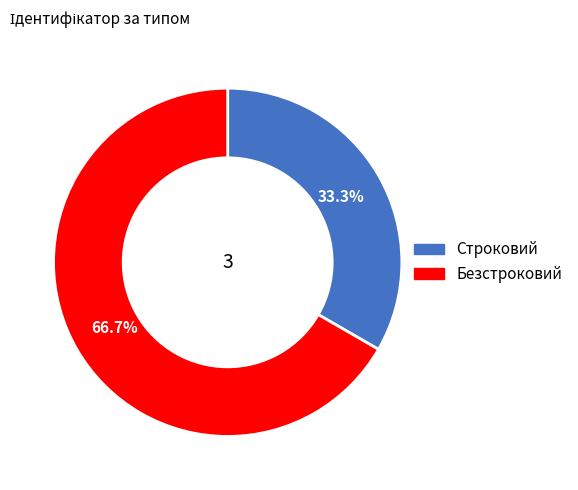

Is it true that Строковий is 47% of the pie?

False